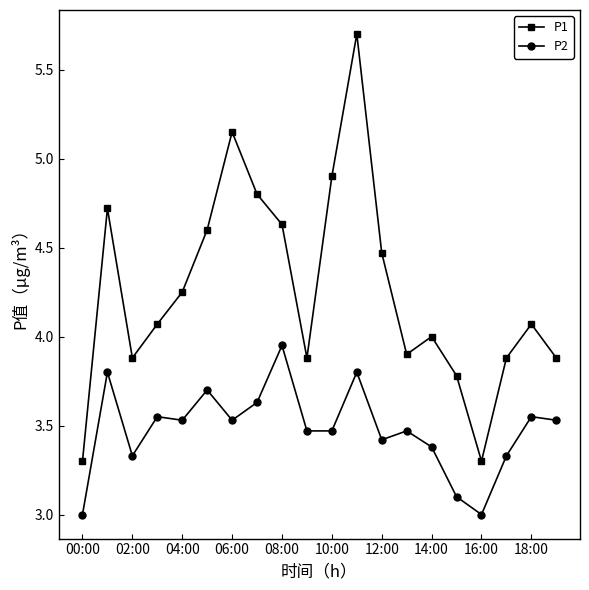

True or false: P1 and P2 cross at least once.

False